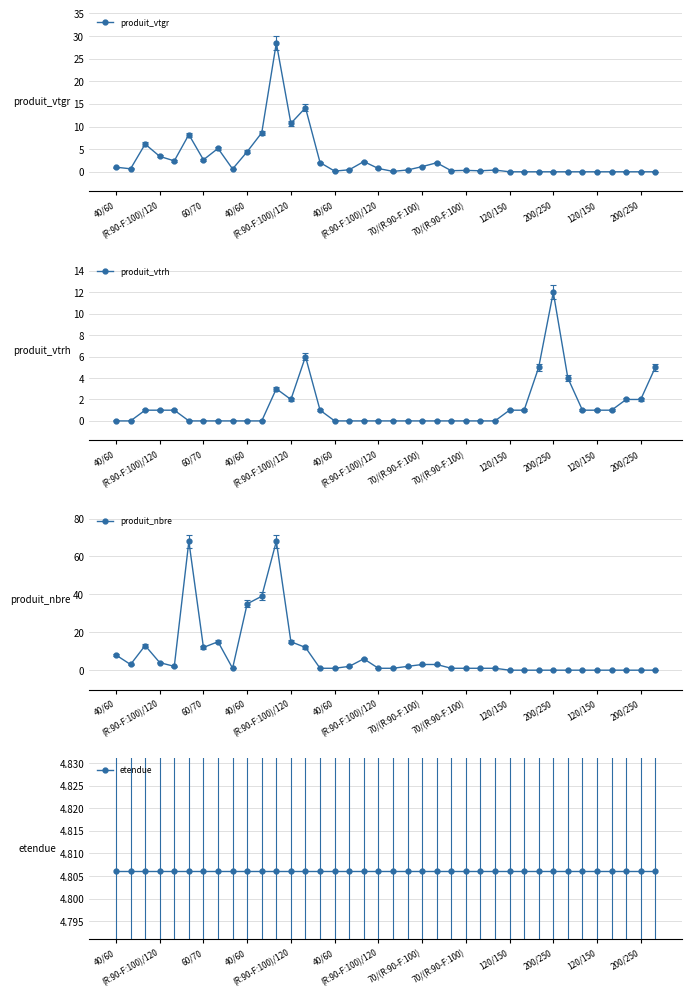

Rank the series by their maximum value, from lowest to highest.

etendue, produit_vtrh, produit_vtgr, produit_nbre